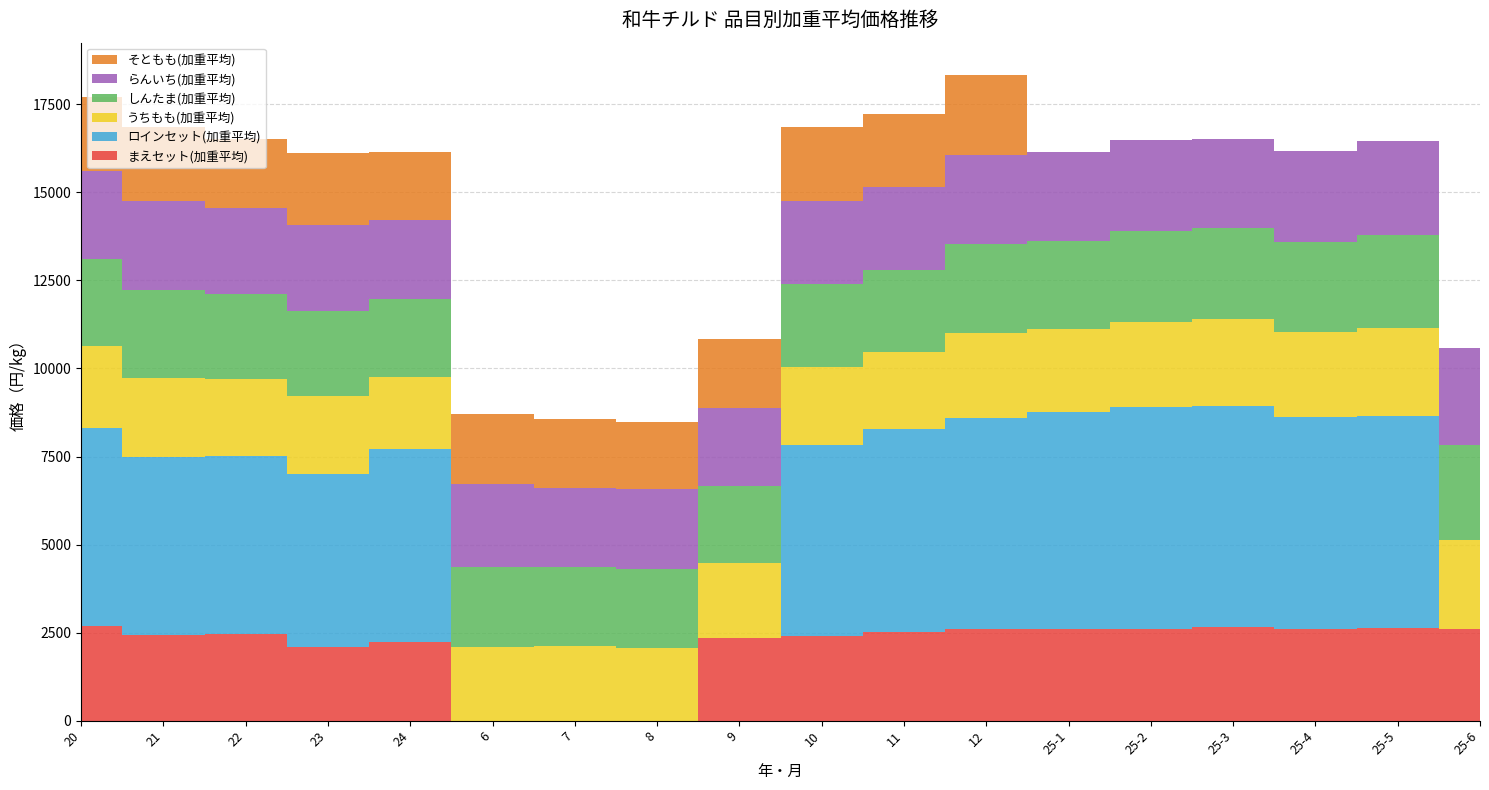

Reading left to right, extract all data points from this chart.

まえセット(加重平均): 2685.0	2424.0	2466.0	2089.5	2228.0	0.0	0.0	0.0	2359.2	2415.0	2506.3	2598.4	2604.0	2614.5	2644.7	2604.0	2625.0	2604.0
ロインセット(加重平均): 5614.0	5062.0	5055.0	4903.5	5476.5	0.0	0.0	0.0	0.0	5407.5	5765.8	6008.6	6172.3	6300.0	6300.0	6011.2	6037.4	0.0
うちもも(加重平均): 2338.0	2249.0	2186.0	2216.2	2064.4	2096.3	2121.3	2052.8	2121.4	2211.4	2193.7	2399.2	2334.8	2406.8	2467.0	2412.4	2482.1	2518.2
しんたま(加重平均): 2461.0	2489.0	2416.0	2431.7	2211.8	2266.6	2233.5	2254.4	2183.5	2353.2	2336.4	2524.3	2513.1	2582.9	2565.7	2572.5	2658.1	2711.7
らんいち(加重平均): 2507.0	2528.0	2434.0	2423.8	2234.0	2353.0	2257.4	2270.5	2203.8	2382.5	2342.5	2539.4	2516.8	2573.6	2547.6	2572.2	2659.9	2743.6
そともも(加重平均): 2100.0	2113.0	1963.0	2060.8	1942.5	1996.6	1966.9	1895.2	1969.1	2087.1	2075.2	2266.0	0.0	0.0	0.0	0.0	0.0	0.0